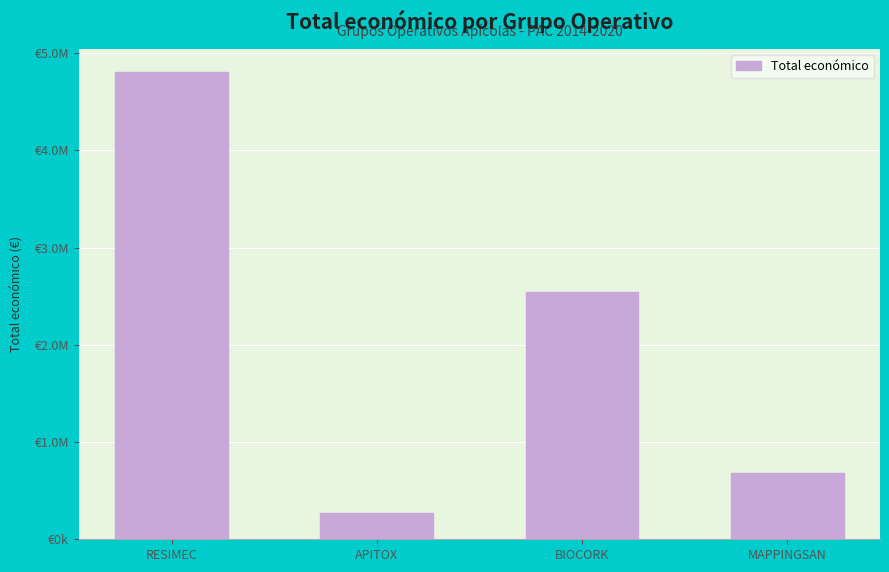

Rank the categories by value from highest to lowest.

RESIMEC, BIOCORK, MAPPINGSAN, APITOX